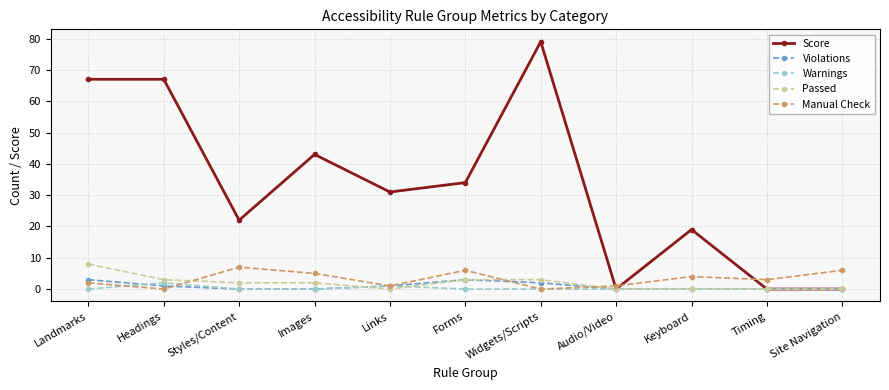

Rank the series by their maximum value, from highest to lowest.

Score, Passed, Manual Check, Violations, Warnings